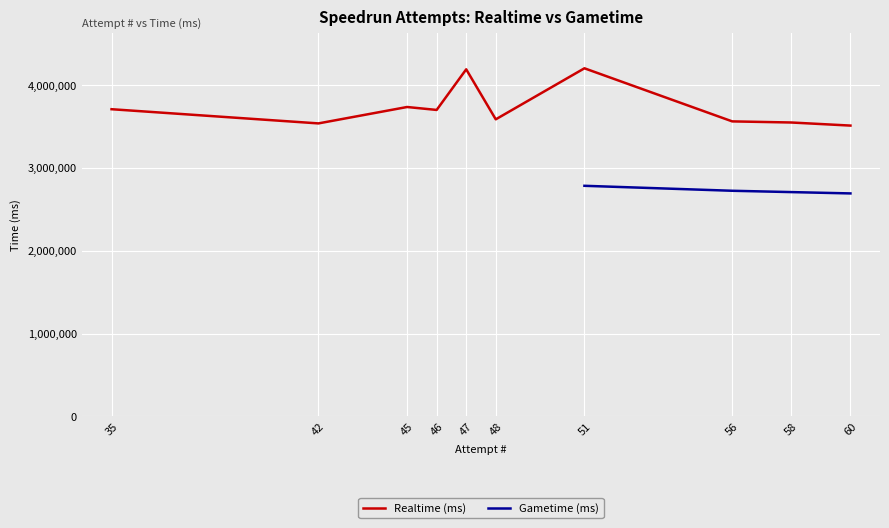

At which label is the value closest to 3855582?

45